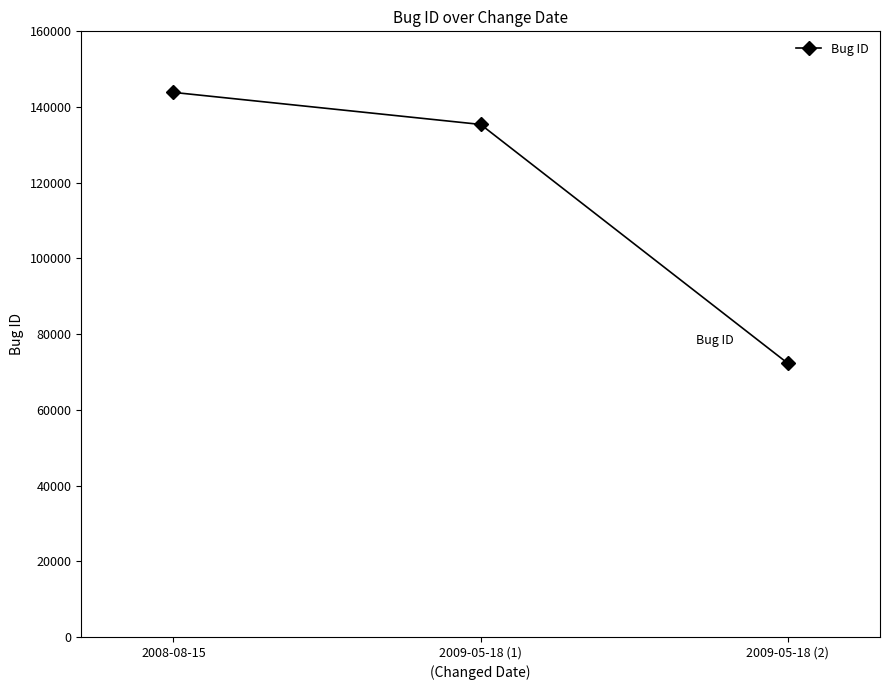

Approximately how many times larger is the value at 2009-05-18 (1) compared to 2009-05-18 (2)?

1.9